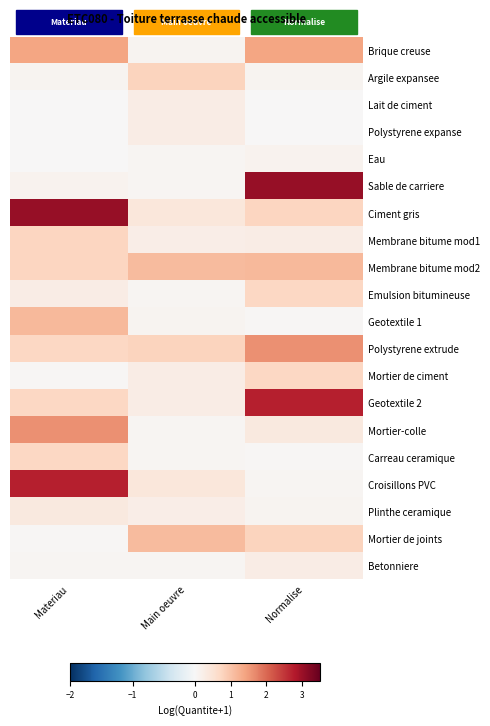

Reading left to right, list all the values displayed in this chart.

Brique creuse: Materiau=1.4	Main oeuvre=0.1	Normalise=1.4
Argile expansee: Materiau=0.1	Main oeuvre=0.8	Normalise=0.1
Lait de ciment: Materiau=0.0	Main oeuvre=0.3	Normalise=0.0
Polystyrene expanse: Materiau=0.0	Main oeuvre=0.3	Normalise=0.0
Eau: Materiau=0.0	Main oeuvre=0.1	Normalise=0.1
Sable de carriere: Materiau=0.1	Main oeuvre=0.1	Normalise=3.0
Ciment gris: Materiau=3.0	Main oeuvre=0.4	Normalise=0.7
Membrane bitume mod1: Materiau=0.7	Main oeuvre=0.2	Normalise=0.3
Membrane bitume mod2: Materiau=0.7	Main oeuvre=1.1	Normalise=1.1
Emulsion bitumineuse: Materiau=0.3	Main oeuvre=0.1	Normalise=0.7
Geotextile 1: Materiau=1.1	Main oeuvre=0.1	Normalise=0.0
Polystyrene extrude: Materiau=0.7	Main oeuvre=0.8	Normalise=1.6
Mortier de ciment: Materiau=0.0	Main oeuvre=0.3	Normalise=0.7
Geotextile 2: Materiau=0.7	Main oeuvre=0.3	Normalise=2.7
Mortier-colle: Materiau=1.6	Main oeuvre=0.1	Normalise=0.3
Carreau ceramique: Materiau=0.7	Main oeuvre=0.1	Normalise=0.0
Croisillons PVC: Materiau=2.7	Main oeuvre=0.4	Normalise=0.1
Plinthe ceramique: Materiau=0.3	Main oeuvre=0.2	Normalise=0.1
Mortier de joints: Materiau=0.0	Main oeuvre=1.1	Normalise=0.8
Betonniere: Materiau=0.1	Main oeuvre=0.1	Normalise=0.3